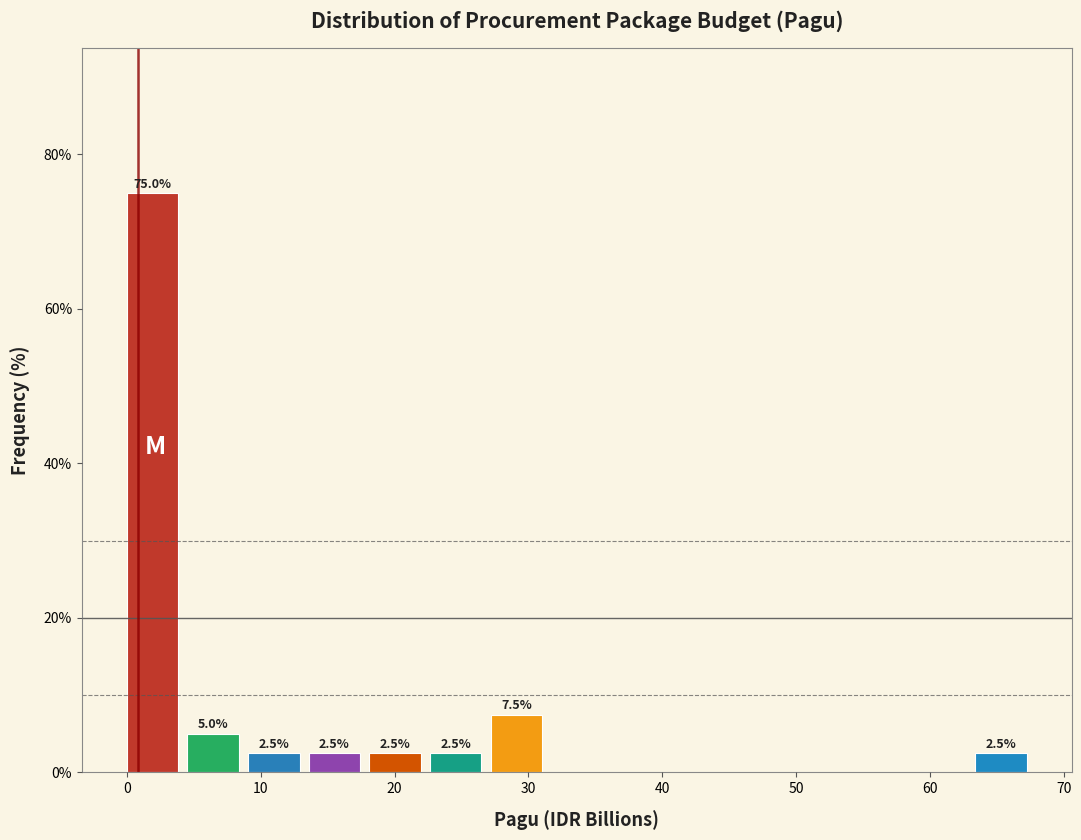

Over which range of the x-axis is the bar tallest?

0 to 5